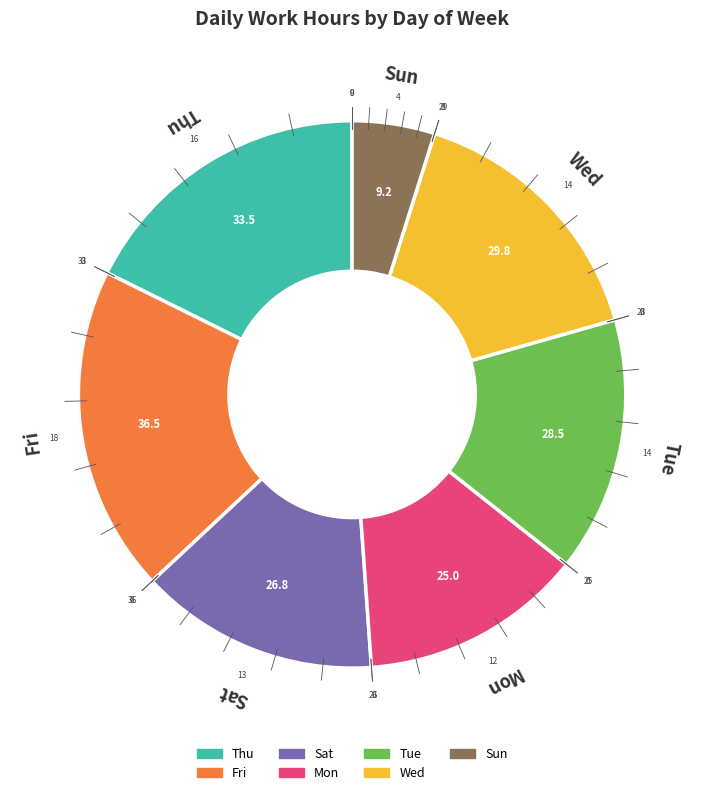

Is there any slice that represents more than half of the pie?

No